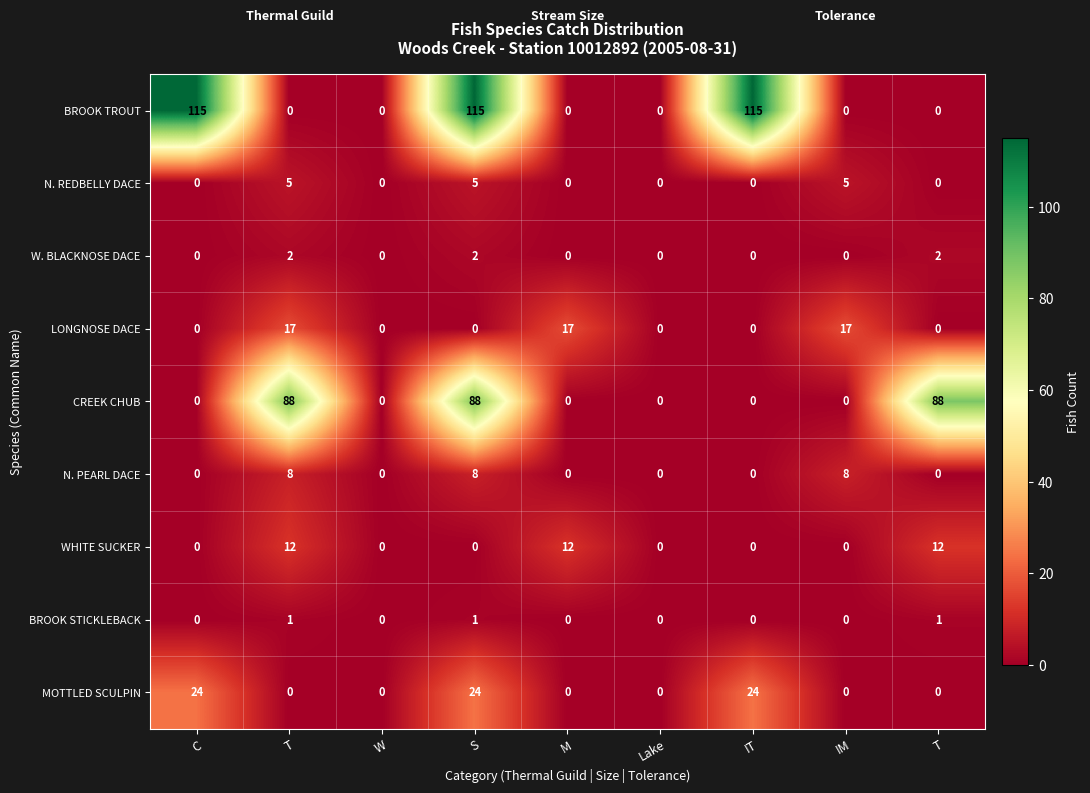

Which category has the highest value across all series?

C